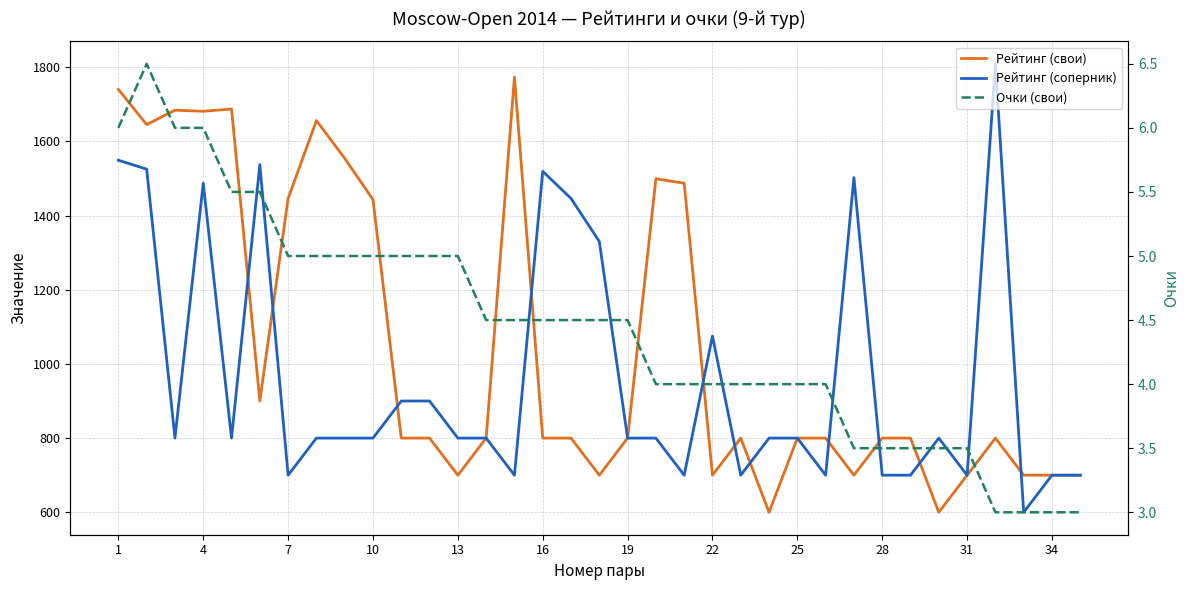

True or false: Очки (свои) and Рейтинг (соперник) intersect in this chart.

False